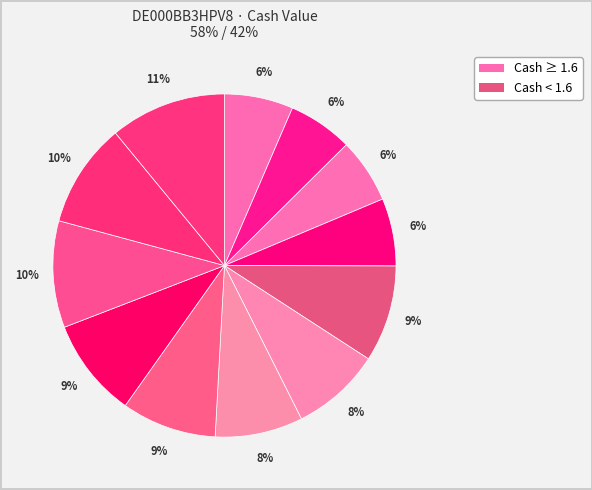

Count the number of slices in the pie.

12